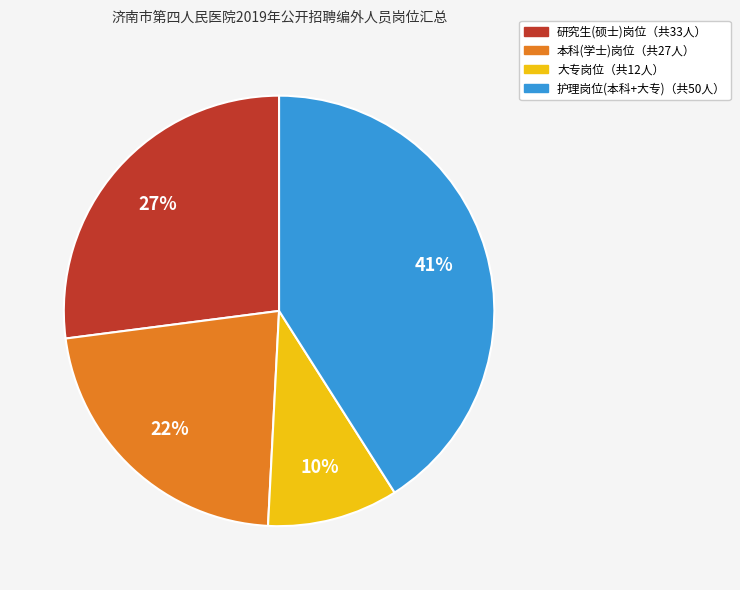

To the nearest percent, what is the difference between the largest and smallest slice percentages?

31%